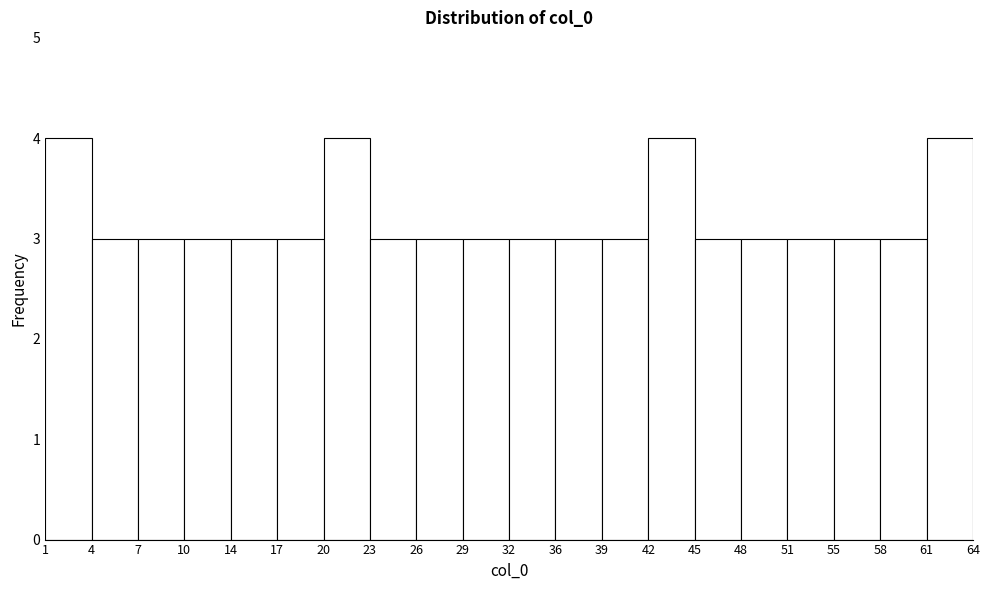

Reading left to right, list every bar in this chart as the range it spans on the x-axis followed by its height. The values are not printed on the chart, so give them approximately, as read against the axis.

1 to 4: 4
4 to 7: 3
7 to 10: 3
10 to 14: 3
14 to 17: 3
17 to 20: 3
20 to 23: 4
23 to 26: 3
26 to 29: 3
29 to 32: 3
32 to 36: 3
36 to 39: 3
39 to 42: 3
42 to 45: 4
45 to 48: 3
48 to 51: 3
51 to 55: 3
55 to 58: 3
58 to 61: 3
61 to 64: 4